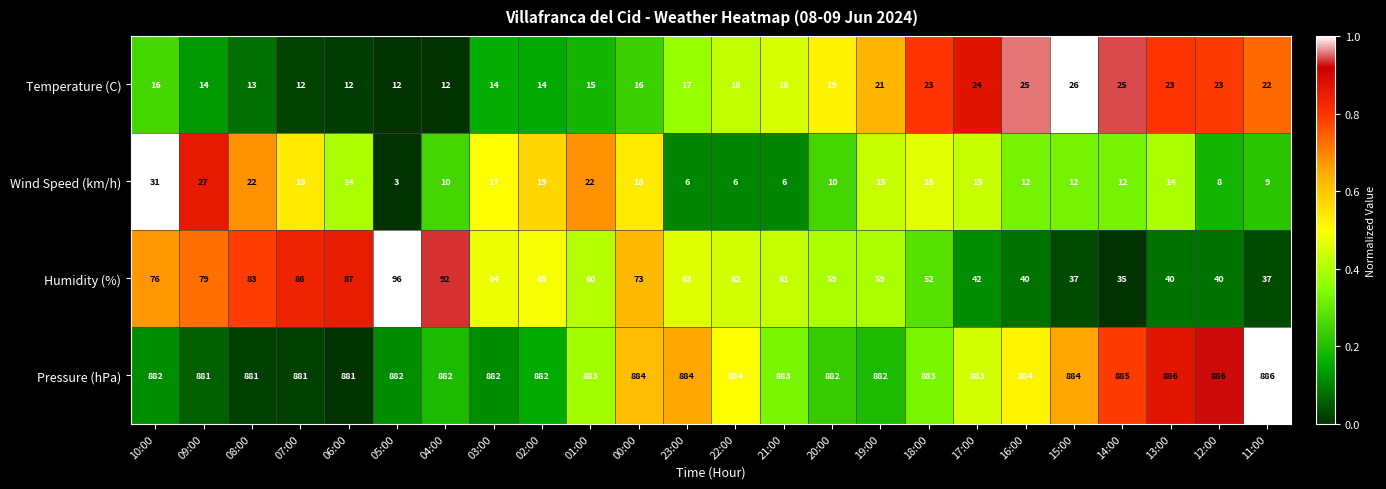

What is the spread (max minus min) of values at 09:00?

867